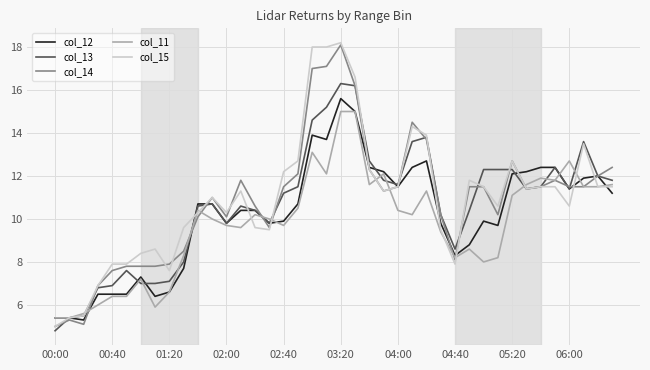

What is the maximum value for col_12?

15.6